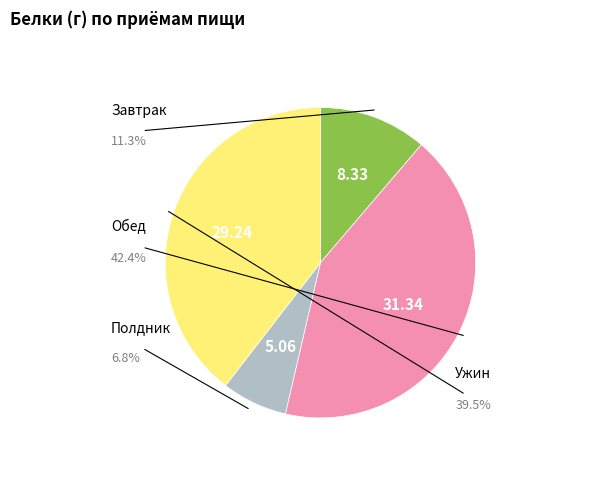

Is there a majority slice in this chart?

No